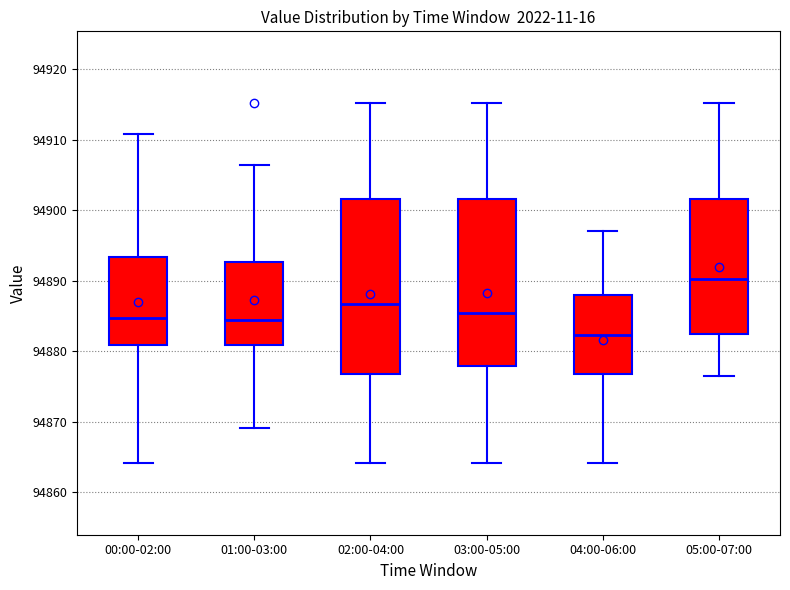

Reading left to right, transcribe this box plot: for each box, give where its median line is, the range the box spans, and where its two whiskers end, as read against the y-axis. The values are not printed on the chart, so give them approximately, as read against the axis.

00:00-02:00: median 94885, box 94881 to 94893, whiskers 94864 to 94911
01:00-03:00: median 94884, box 94881 to 94893, whiskers 94869 to 94906
02:00-04:00: median 94887, box 94877 to 94902, whiskers 94864 to 94915
03:00-05:00: median 94885, box 94878 to 94902, whiskers 94864 to 94915
04:00-06:00: median 94882, box 94877 to 94888, whiskers 94864 to 94897
05:00-07:00: median 94890, box 94882 to 94902, whiskers 94876 to 94915